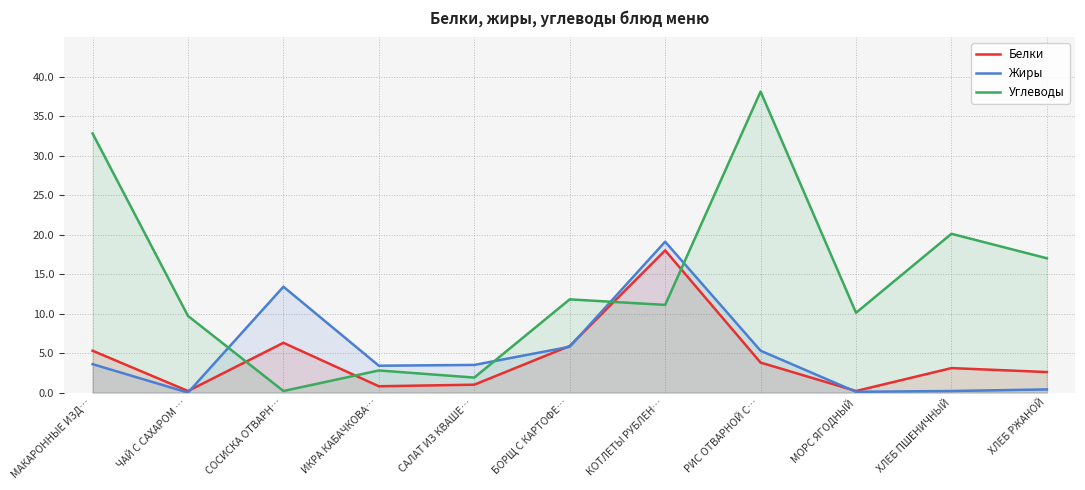

The Жиры series shows 5.8 at БОРЩ С КАРТОФЕ…. True or false?

True